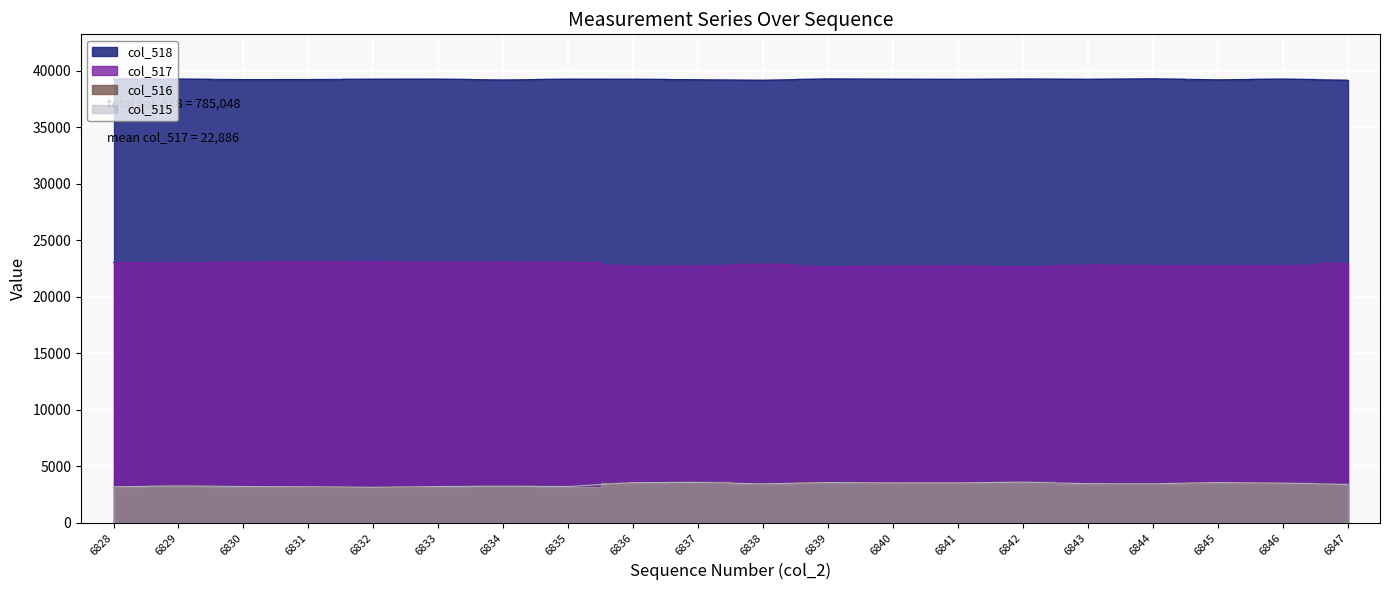

Which series changed the most between 6828 and 6847?

col_515